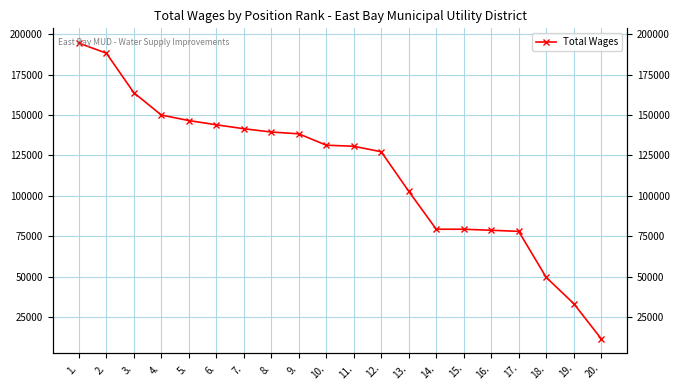

How many data points does each series have?

20